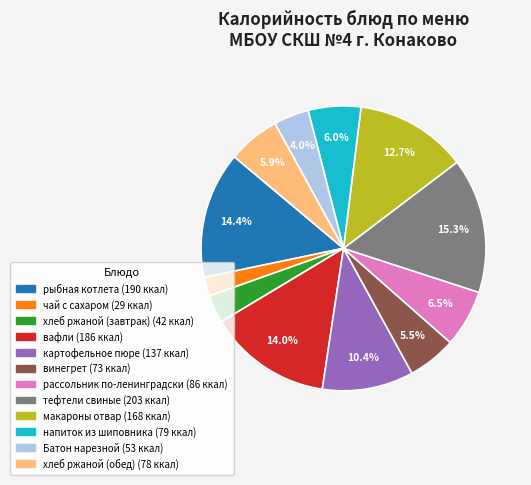

Which slice is the smallest?

чай с сахаром